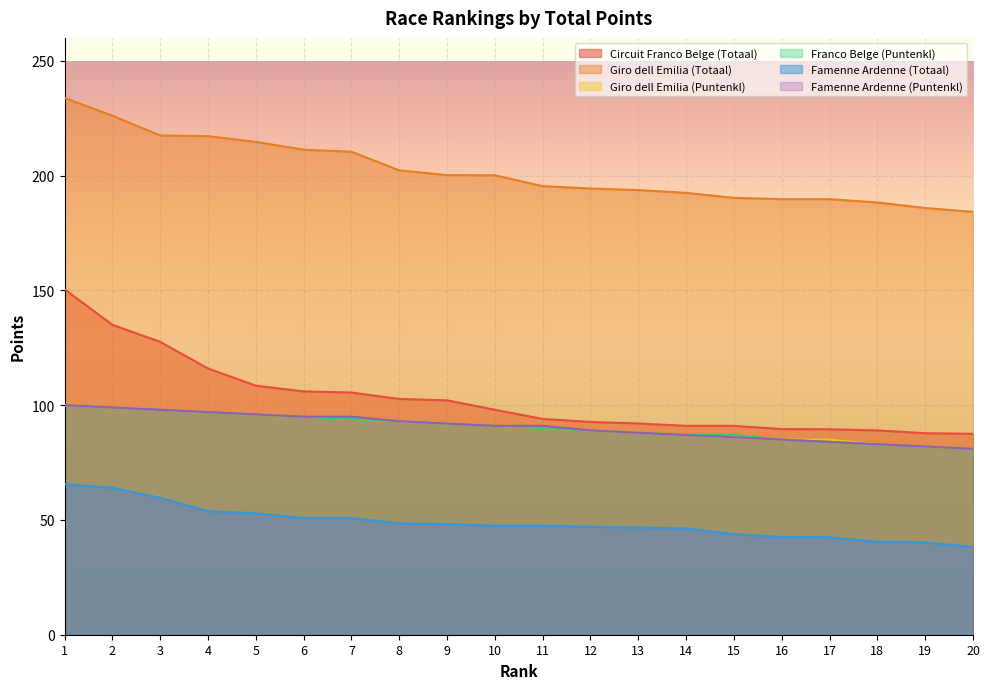

Reading right to left, list all the values displayed in this chart.

Circuit Franco Belge (Totaal): 87.5	87.8	89.0	89.5	89.6	91.0	91.0	92.0	92.7	94.0	98.0	102.1	102.7	105.5	106.0	108.5	116.0	127.6	135.0	150.5
Giro dell Emilia (Totaal): 184.2	185.9	188.3	189.8	189.8	190.3	192.5	193.7	194.4	195.4	200.2	200.2	202.3	210.4	211.3	214.7	217.2	217.5	226.1	233.8
Giro dell Emilia (Puntenkl): 81.0	82.0	83.0	85.0	85.0	86.0	87.0	88.0	89.0	90.0	91.0	92.0	93.0	94.0	95.0	96.0	97.0	98.0	99.0	100.0
Franco Belge (Puntenkl): 81.0	82.0	83.0	84.0	85.0	87.0	87.0	88.0	89.0	90.0	91.0	92.0	93.0	94.0	95.0	96.0	97.0	98.0	99.0	100.0
Famenne Ardenne (Totaal): 38.2	40.2	40.5	42.5	42.6	43.8	46.3	46.7	47.0	47.5	47.5	48.2	48.5	50.8	50.8	52.9	53.8	59.6	64.0	65.6
Famenne Ardenne (Puntenkl): 81.0	82.0	83.0	84.0	85.0	86.0	87.0	88.0	89.0	91.0	91.0	92.0	93.0	95.0	95.0	96.0	97.0	98.0	99.0	100.0